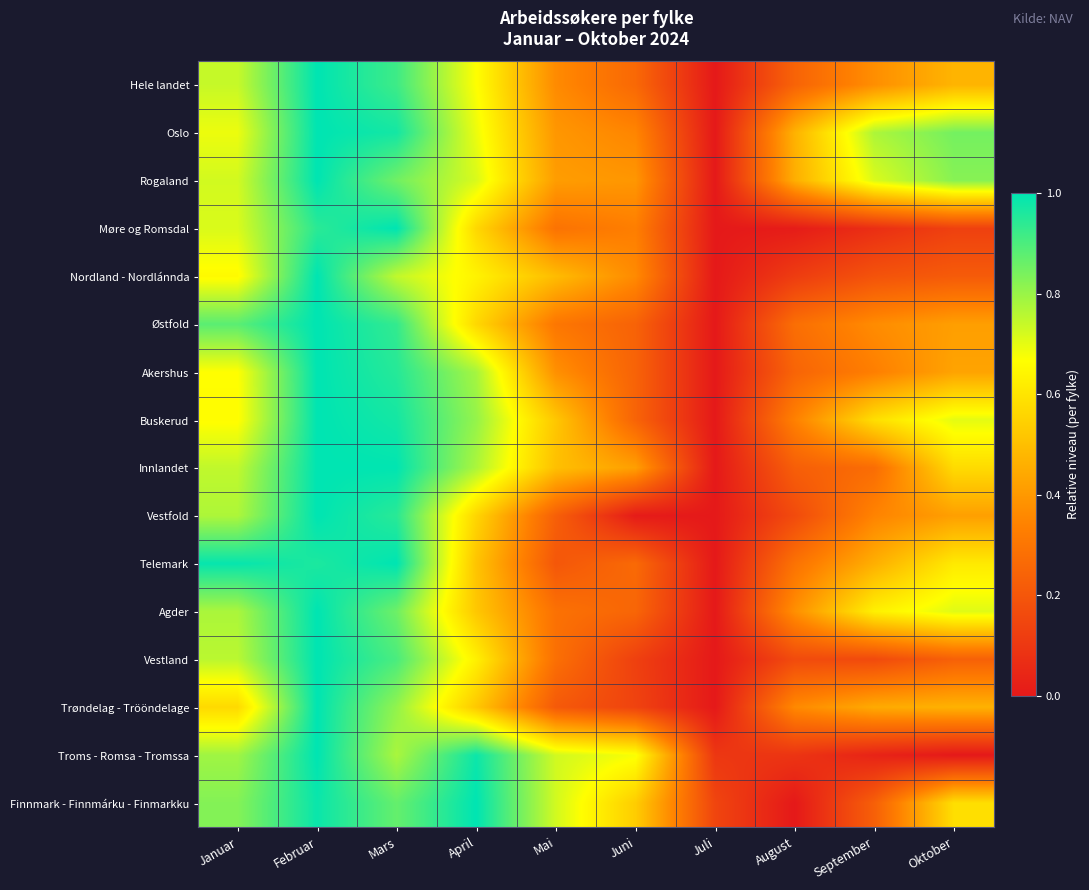

Reading left to right, list all the values displayed in this chart.

Hele landet: Januar=0.7	Februar=1.0	Mars=0.9	April=0.7	Mai=0.4	Juni=0.3	Juli=0.0	August=0.2	September=0.4	Oktober=0.5
Oslo: Januar=0.7	Februar=1.0	Mars=1.0	April=0.7	Mai=0.4	Juni=0.3	Juli=0.0	August=0.5	September=0.8	Oktober=0.8
Rogaland: Januar=0.7	Februar=1.0	Mars=0.9	April=0.7	Mai=0.4	Juni=0.4	Juli=0.0	August=0.5	September=0.7	Oktober=0.8
Møre og Romsdal: Januar=0.7	Februar=0.9	Mars=1.0	April=0.6	Mai=0.3	Juni=0.3	Juli=0.0	August=0.0	September=0.1	Oktober=0.1
Nordland - Nordlánnda: Januar=0.7	Februar=1.0	Mars=0.7	April=0.6	Mai=0.5	Juni=0.4	Juli=0.0	August=0.1	September=0.2	Oktober=0.2
Østfold: Januar=0.9	Februar=1.0	Mars=0.9	April=0.6	Mai=0.3	Juni=0.2	Juli=0.0	August=0.3	September=0.4	Oktober=0.4
Akershus: Januar=0.7	Februar=1.0	Mars=0.9	April=0.8	Mai=0.4	Juni=0.2	Juli=0.0	August=0.2	September=0.3	Oktober=0.4
Buskerud: Januar=0.7	Februar=1.0	Mars=1.0	April=0.8	Mai=0.5	Juni=0.2	Juli=0.0	August=0.3	September=0.6	Oktober=0.7
Innlandet: Januar=0.7	Februar=1.0	Mars=1.0	April=0.8	Mai=0.5	Juni=0.4	Juli=0.0	August=0.2	September=0.3	Oktober=0.6
Vestfold: Januar=0.8	Februar=1.0	Mars=0.9	April=0.6	Mai=0.2	Juni=0.0	Juli=0.0	August=0.2	September=0.3	Oktober=0.4
Telemark: Januar=1.0	Februar=1.0	Mars=1.0	April=0.5	Mai=0.2	Juni=0.3	Juli=0.0	August=0.3	September=0.5	Oktober=0.6
Agder: Januar=0.8	Februar=1.0	Mars=0.9	April=0.5	Mai=0.3	Juni=0.3	Juli=0.0	August=0.4	September=0.6	Oktober=0.7
Vestland: Januar=0.8	Februar=1.0	Mars=0.9	April=0.6	Mai=0.3	Juni=0.1	Juli=0.0	August=0.2	September=0.2	Oktober=0.2
Trøndelag - Trööndelage: Januar=0.6	Februar=1.0	Mars=0.8	April=0.5	Mai=0.2	Juni=0.1	Juli=0.0	August=0.4	September=0.4	Oktober=0.5
Troms - Romsa - Tromssa: Januar=0.8	Februar=1.0	Mars=0.8	April=1.0	Mai=0.7	Juni=0.7	Juli=0.1	August=0.1	September=0.0	Oktober=0.0
Finnmark - Finnmárku - Finmarkku: Januar=0.8	Februar=1.0	Mars=0.9	April=1.0	Mai=0.7	Juni=0.5	Juli=0.1	August=0.0	September=0.2	Oktober=0.6